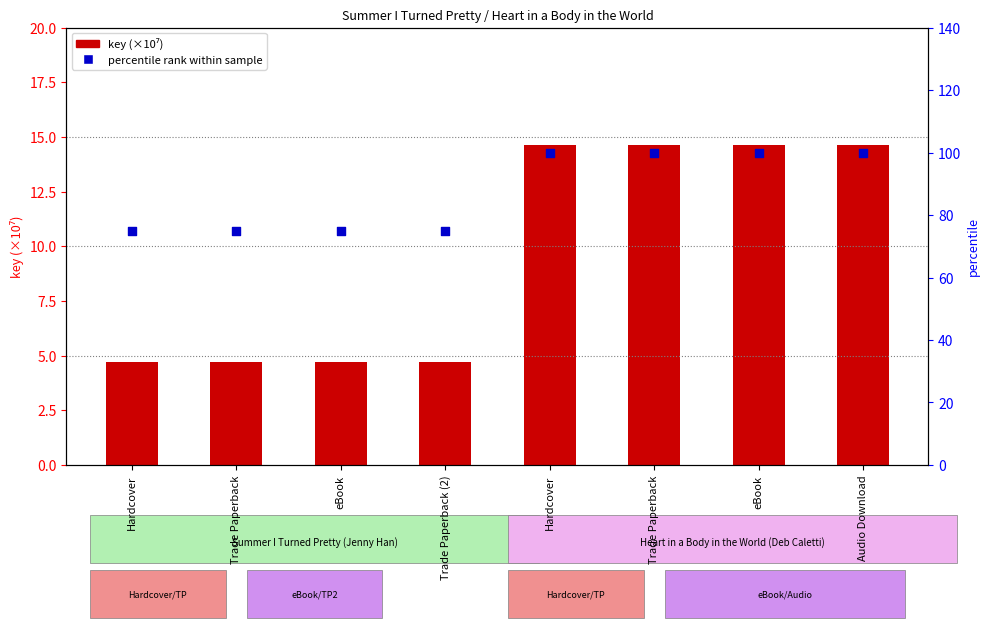

Is the value of key (×10⁷) at Hardcover greater than the value of percentile rank within sample at Trade Paperback?

No